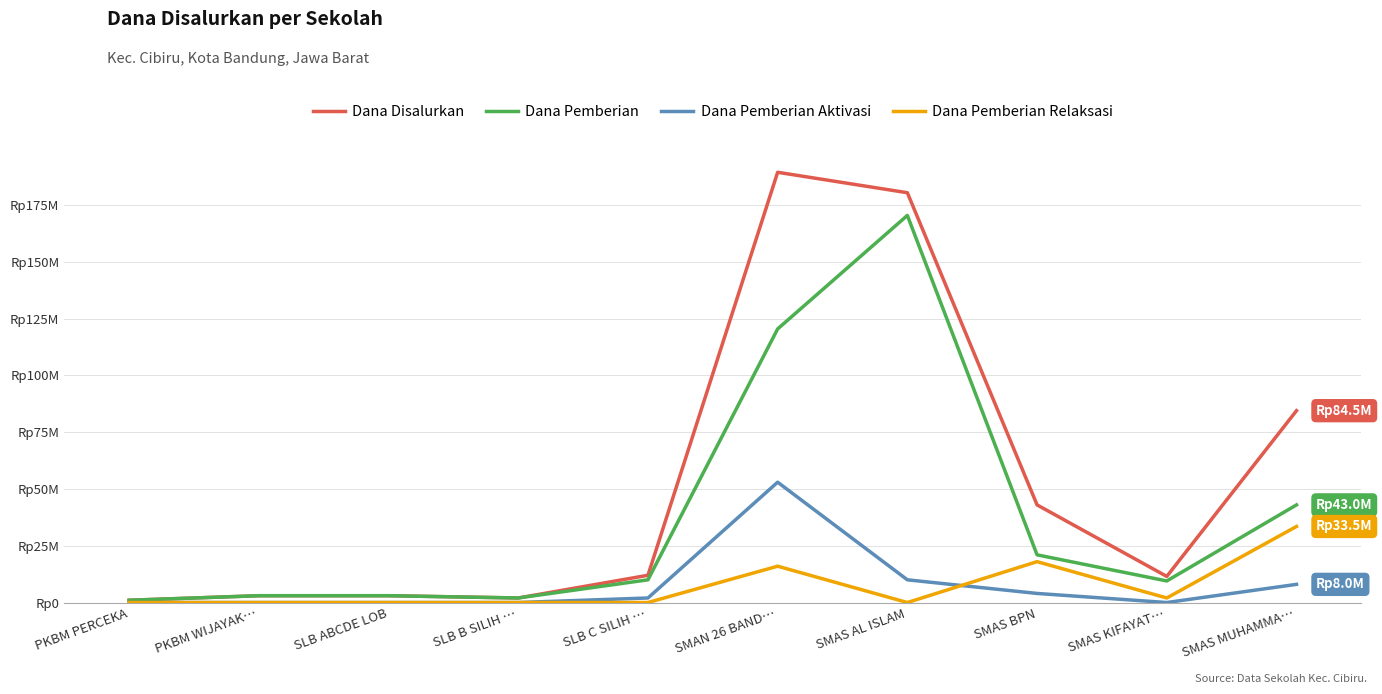

List the labels in order of Dana Pemberian Aktivasi value, smallest first.

PKBM PERCEKA, PKBM WIJAYAK…, SLB ABCDE LOB, SLB B SILIH …, SMAS KIFAYAT…, SLB C SILIH …, SMAS BPN, SMAS MUHAMMA…, SMAS AL ISLAM, SMAN 26 BAND…